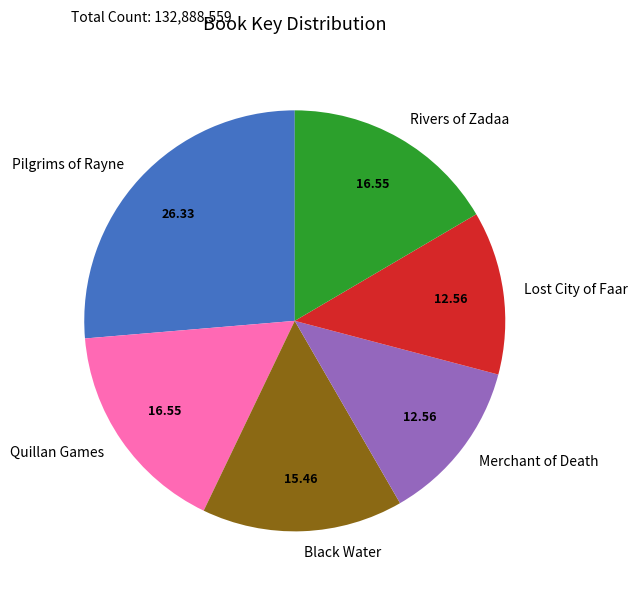

Is Rivers of Zadaa the majority of the pie?

No